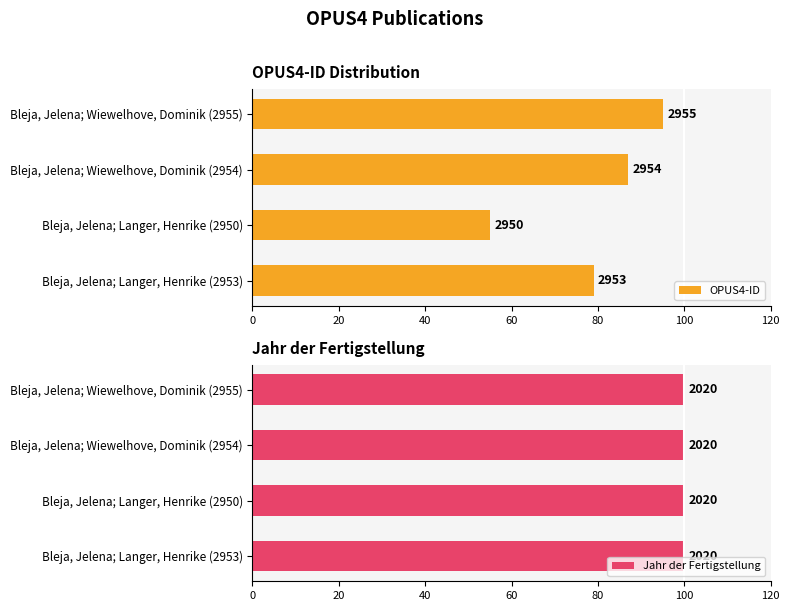

The OPUS4-ID series shows 87.0 at Bleja, Jelena; Wiewelhove, Dominik (2954). True or false?

True